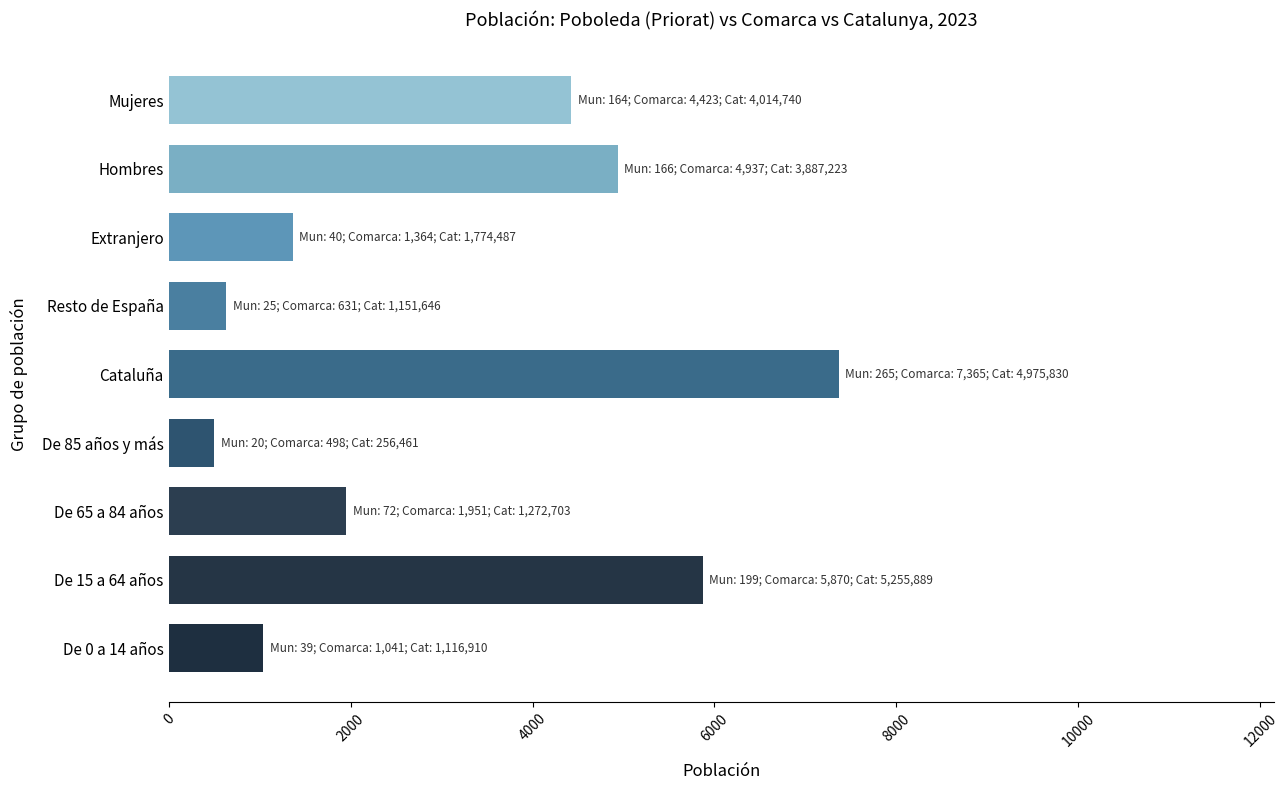

What value does the data have at De 0 a 14 años, to the nearest 10?

1040